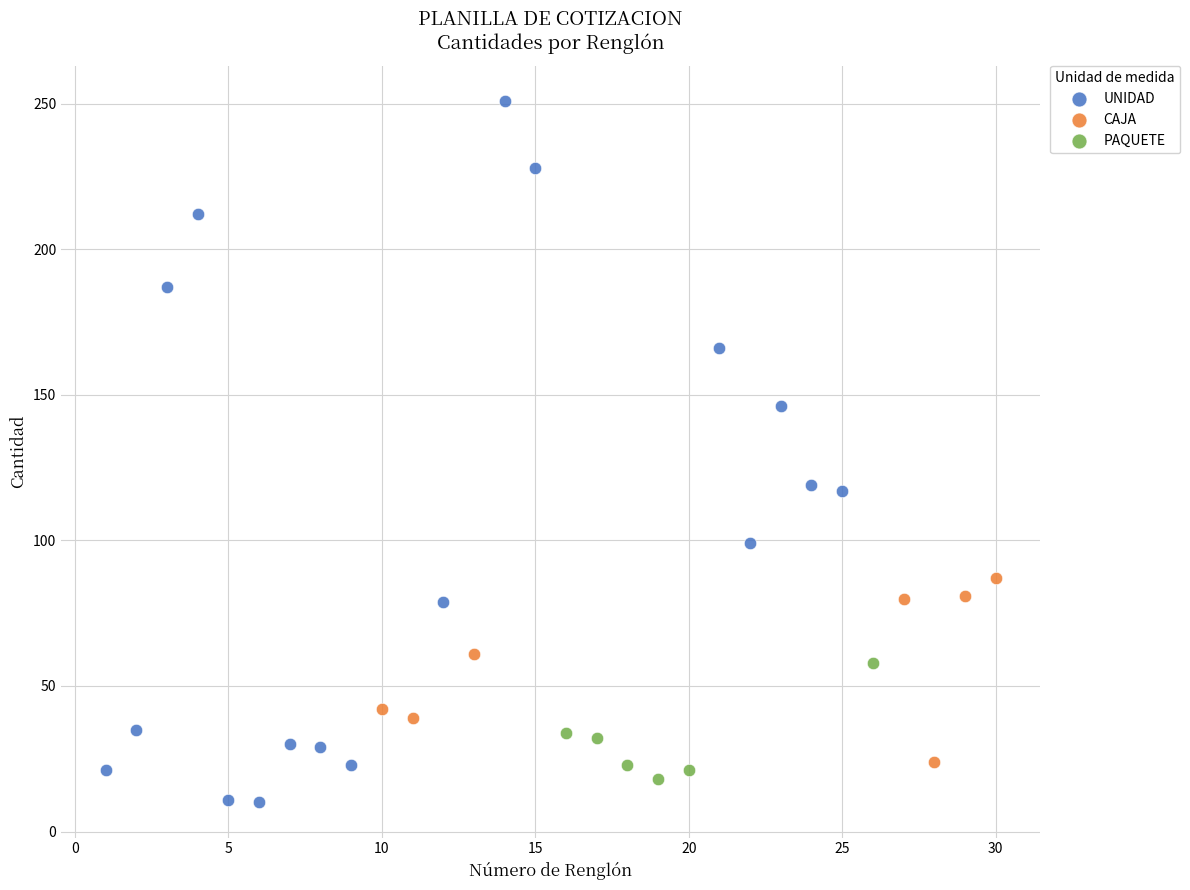

Which series has the widest spread of Y values?

UNIDAD